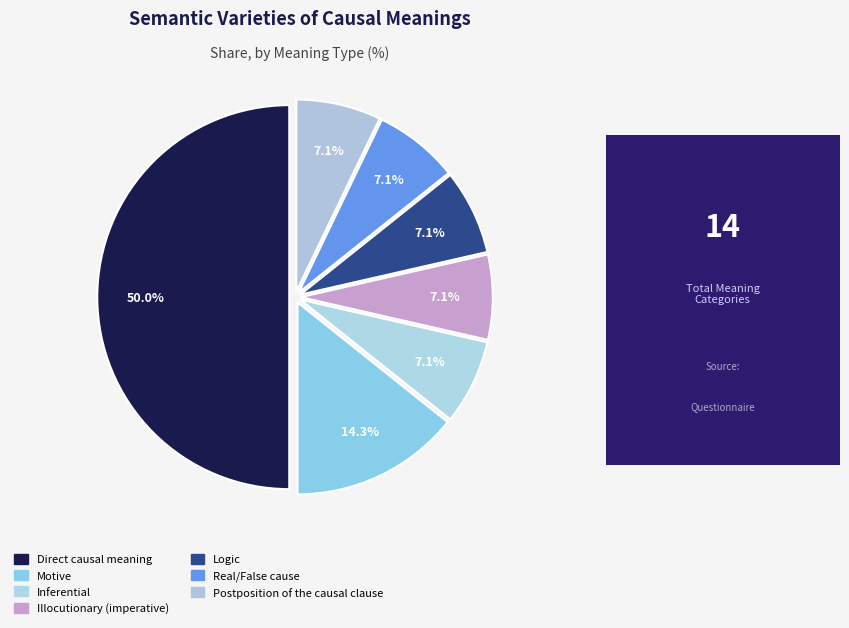

Is it true that Postposition of the causal clause is 1% of the pie?

False